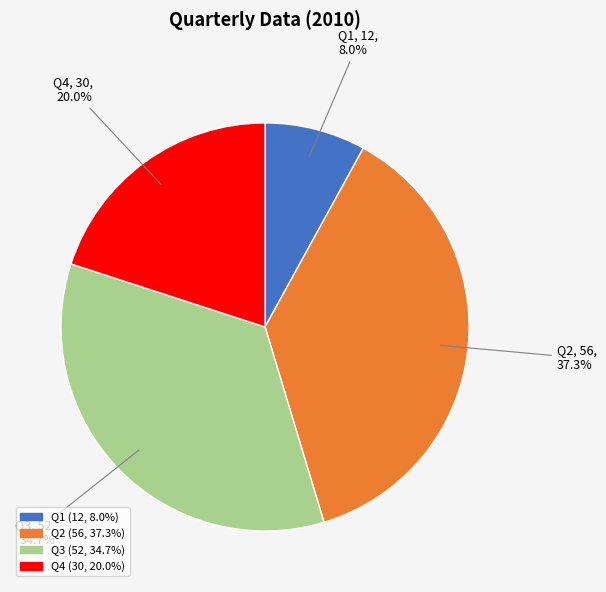

Which slice is the largest?

Q2